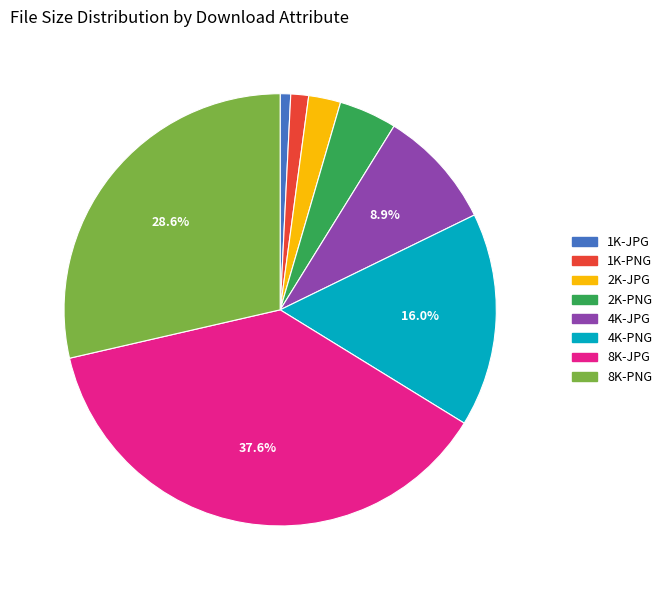

To the nearest percent, what is the average slice percentage?

12%